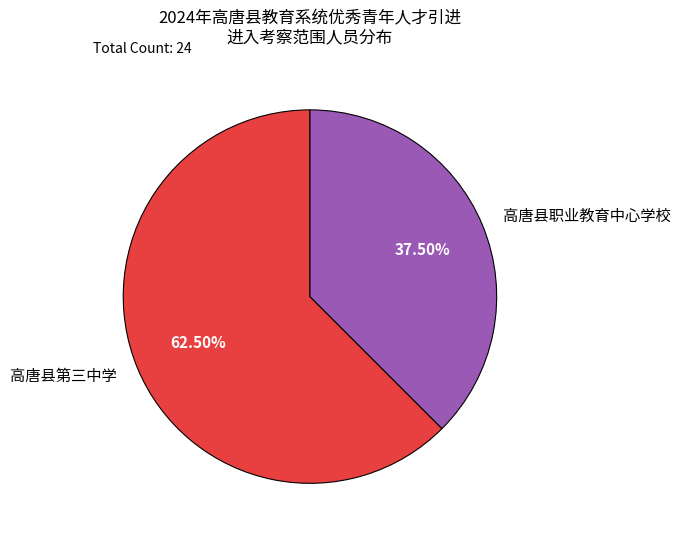

Between 高唐县第三中学 and 高唐县职业教育中心学校, which is larger?

高唐县第三中学